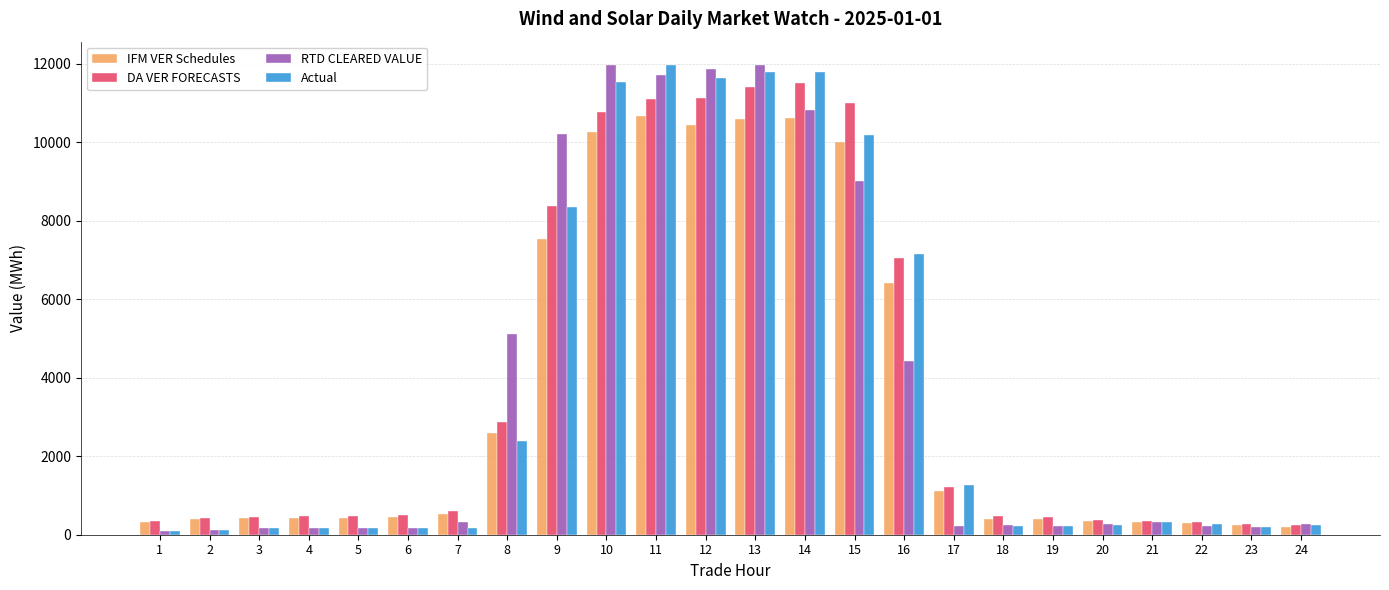

What is the maximum value shown in the chart?

11960.8